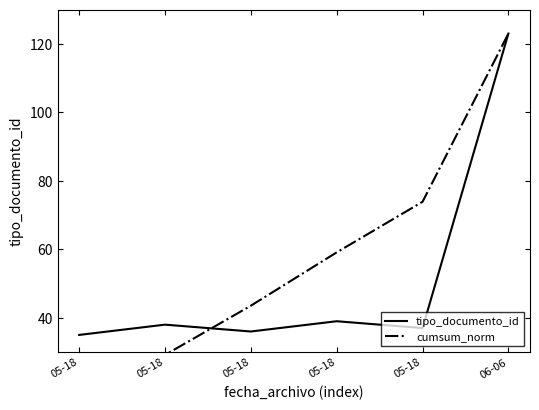

At which label is cumsum_norm closest to 68?

05-18